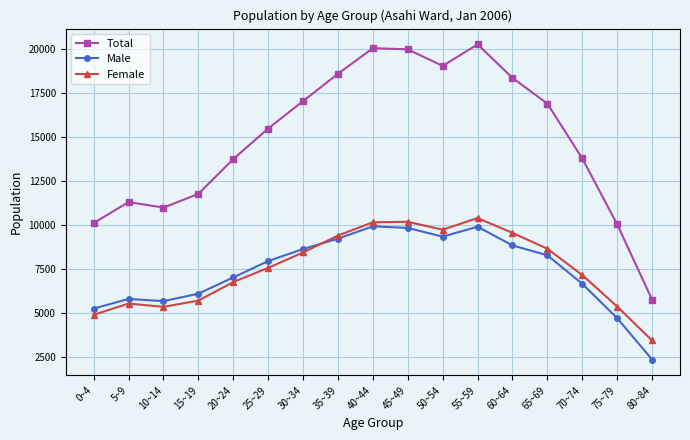

True or false: Male and Total intersect in this chart.

False